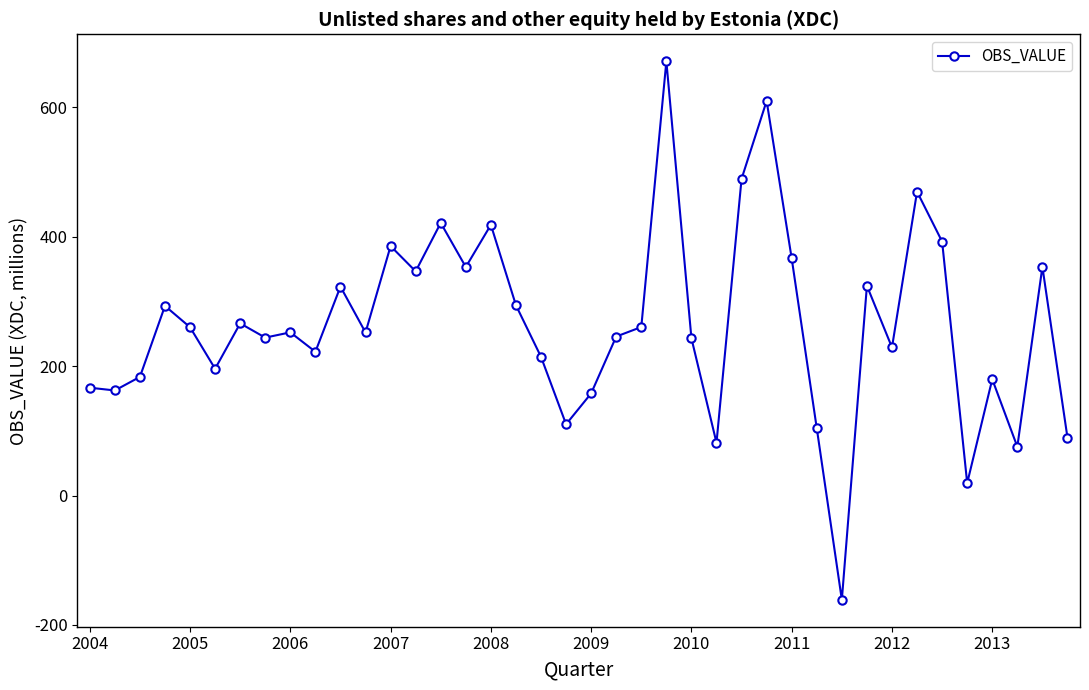

What is the average value?

264.1